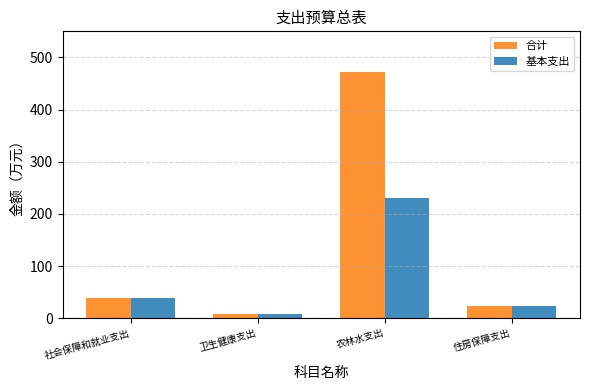

Reading left to right, list all the values displayed in this chart.

合计: 社会保障和就业支出=39.8	卫生健康支出=8.9	农林水支出=472.9	住房保障支出=23.1
基本支出: 社会保障和就业支出=39.8	卫生健康支出=8.9	农林水支出=230.9	住房保障支出=23.1